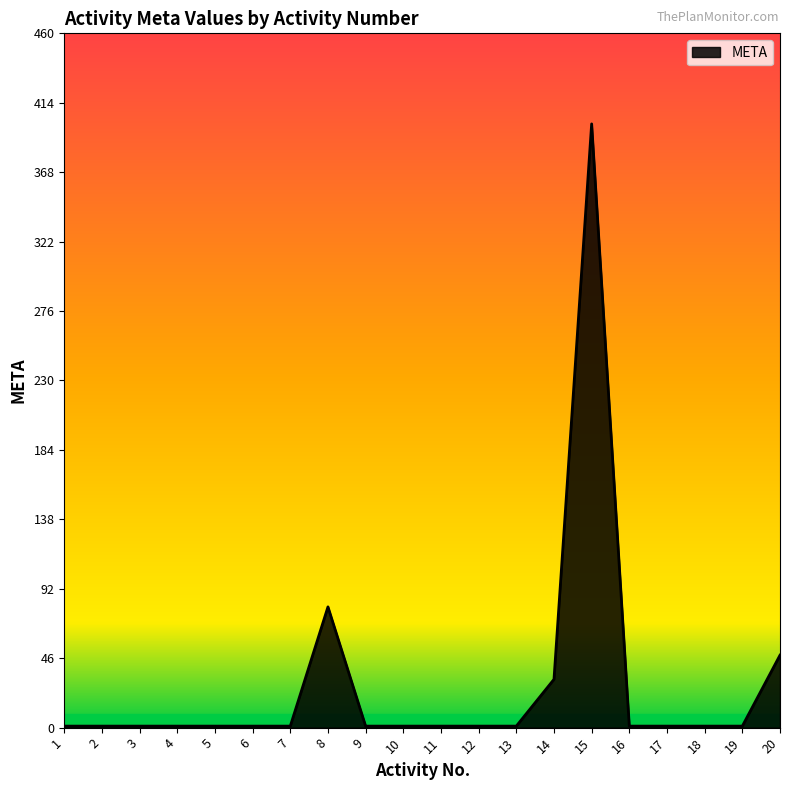

Where is the data nearest to the value 200?

8